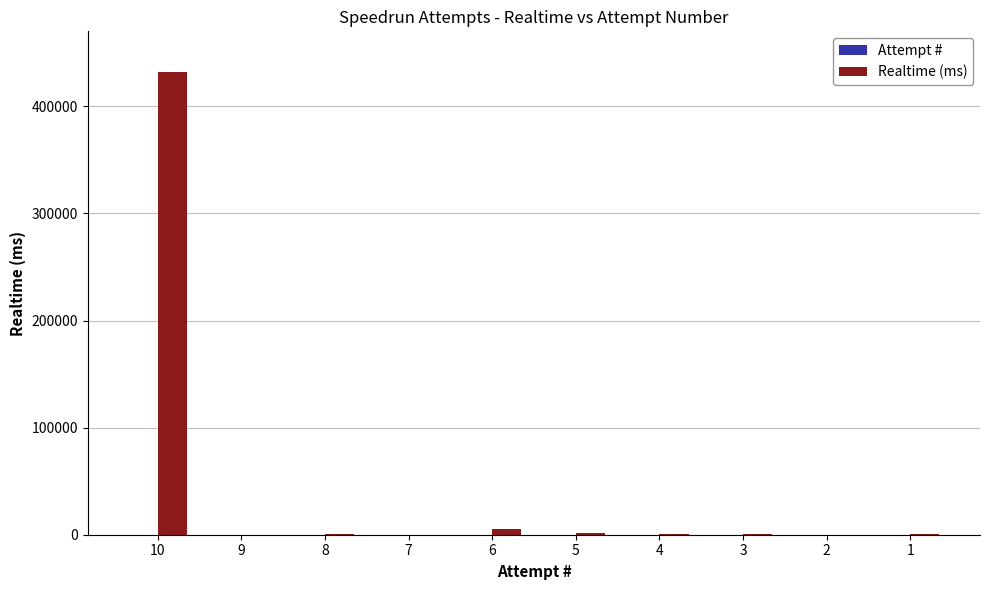

At which category is the sum across all series the highest?

10